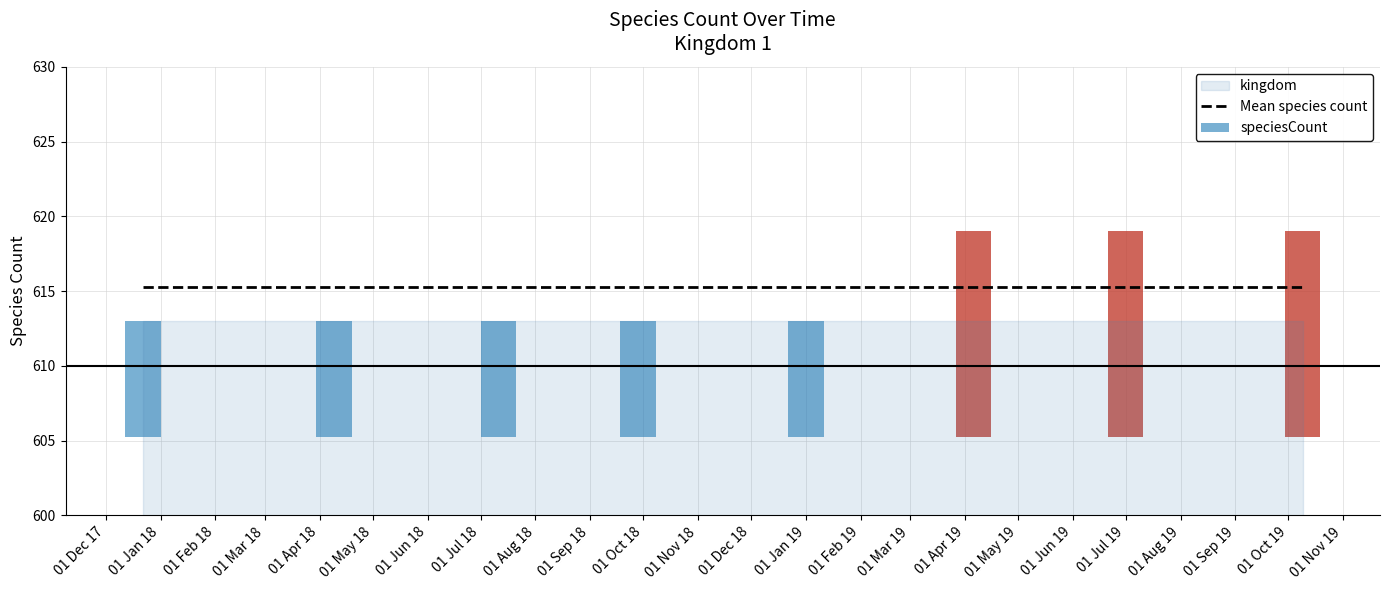

At how many categories does at least one series exceed 382?

8